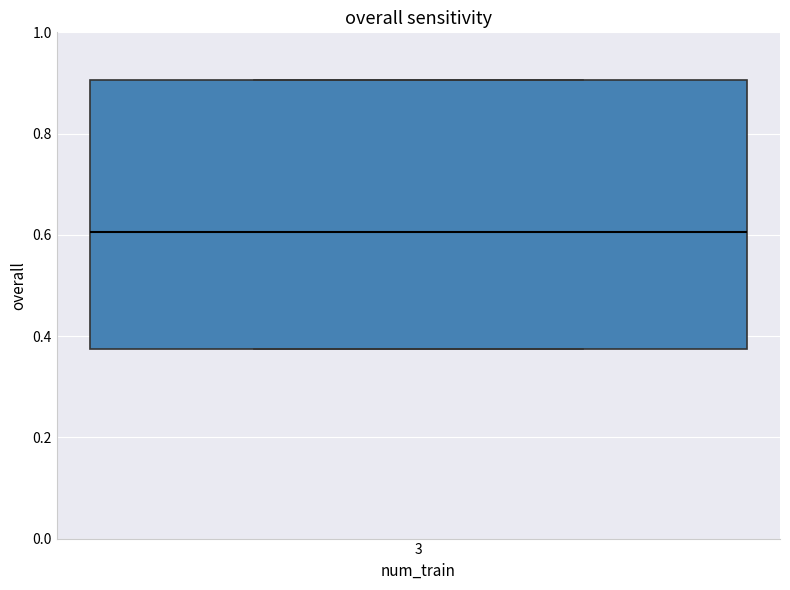

Read this box plot against the y-axis: the position of the median line, the range covered by the box, and the ends of both whiskers. The values are not printed on the chart, so give them approximately, as read against the axis.

median 0.60, box 0.38 to 0.90, whiskers 0.38 to 0.90